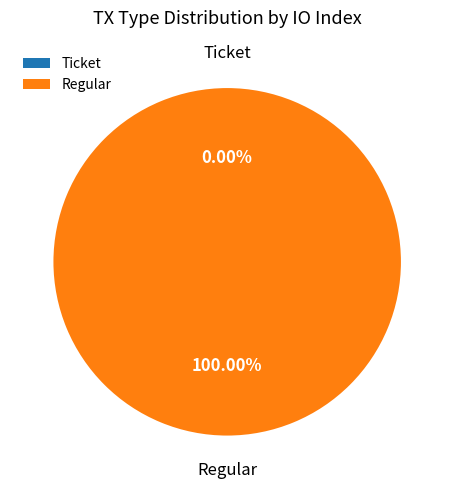

To the nearest percent, what is the difference between the Regular and Ticket slice percentages?

100%